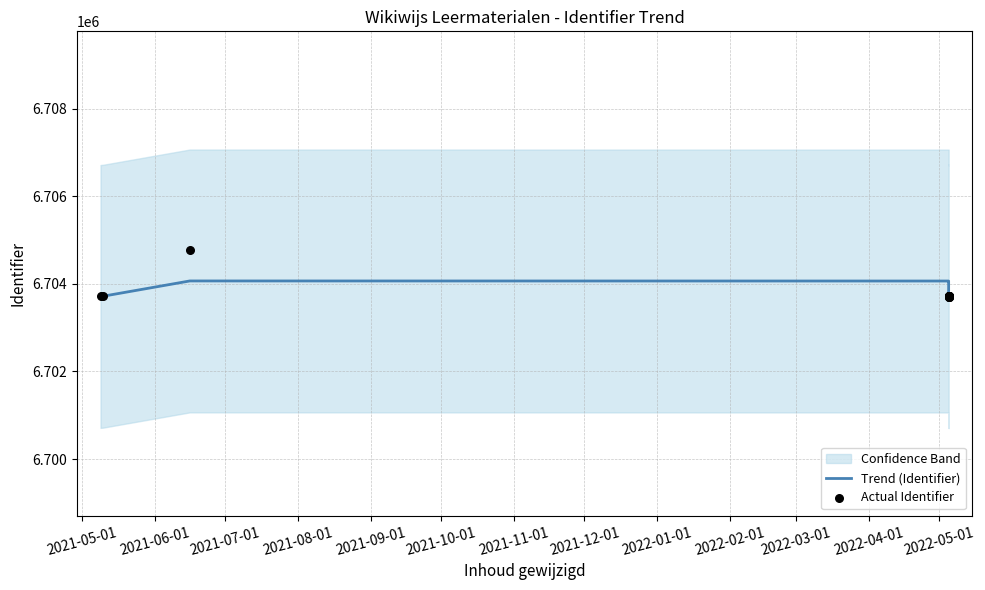

Which series has the largest total across all categories?

Actual Identifier